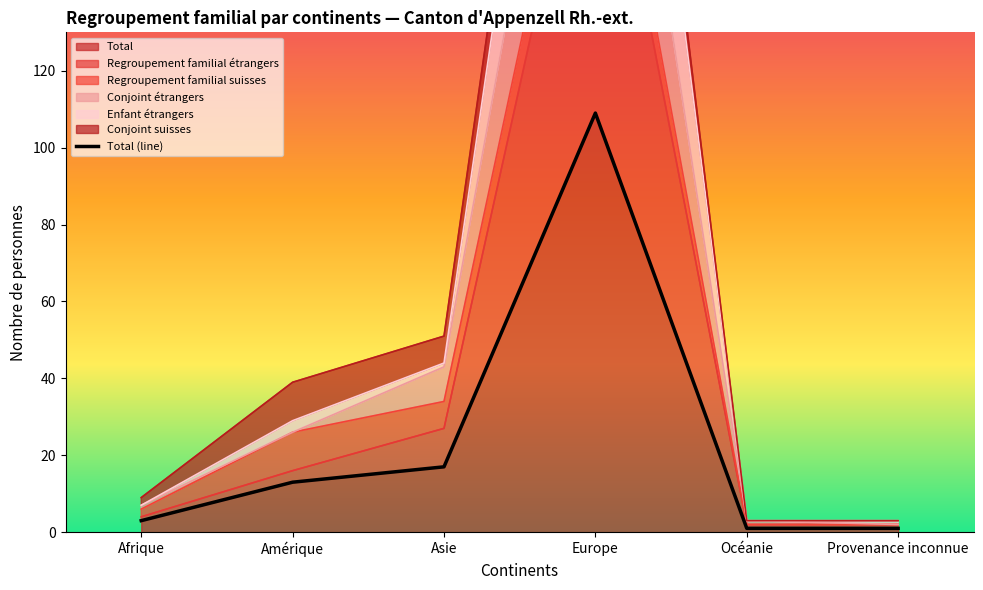

Between Asie and Océanie, which is larger?

Asie